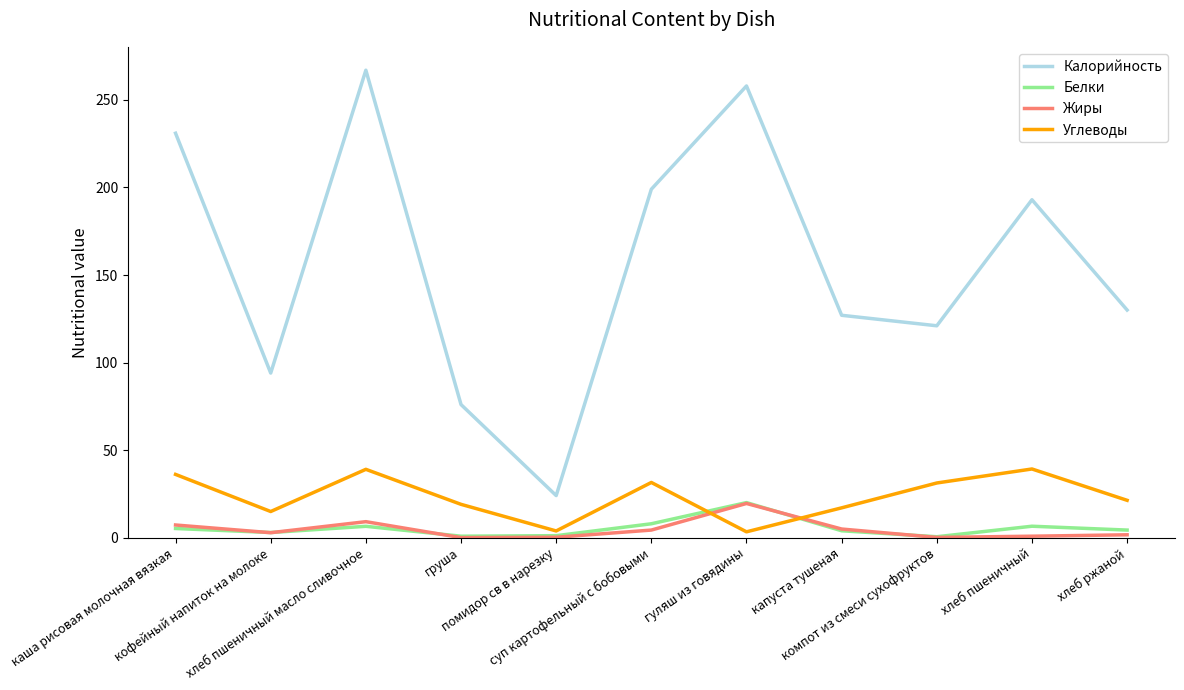

Which series has the largest range (max minus min)?

Калорийность